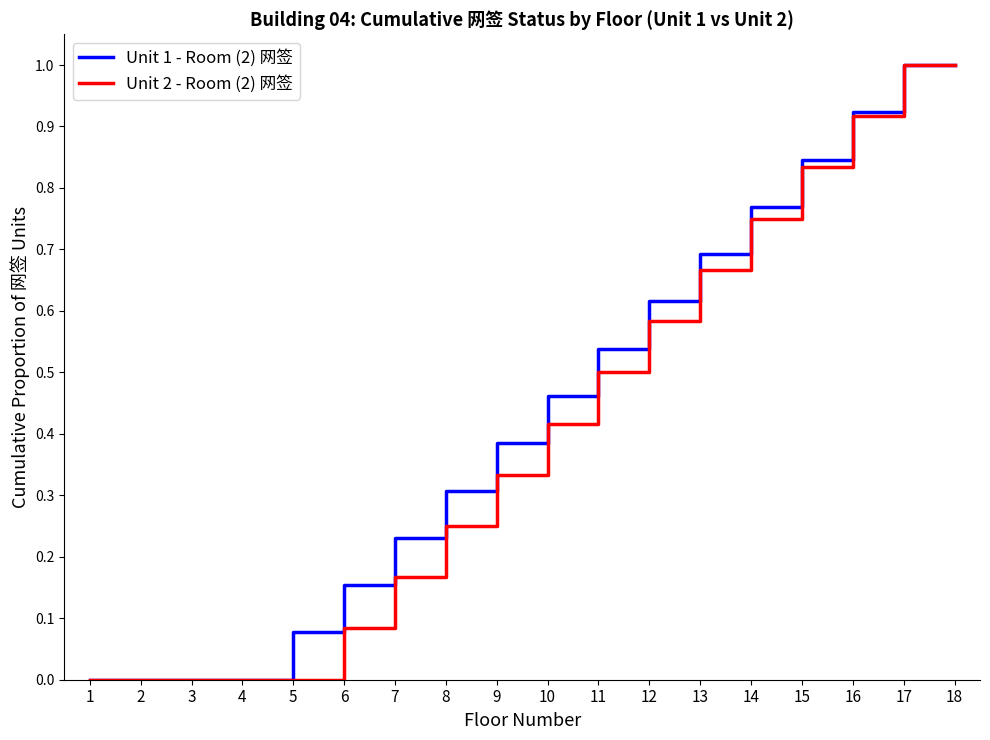

Which series changed the most between 15 and 17?

Unit 2 - Room (2) 网签